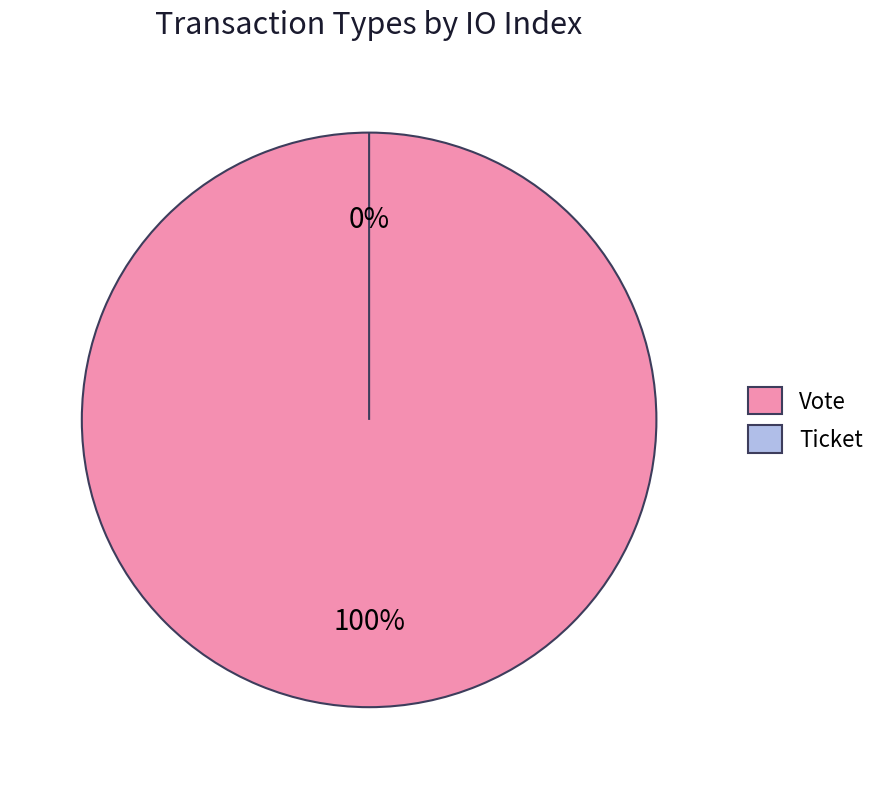

Is there any slice that represents more than half of the pie?

Yes